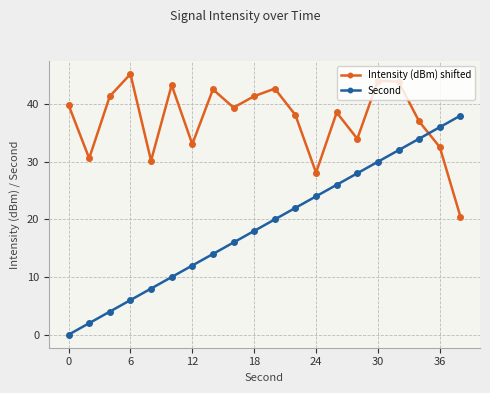

What is the lowest value of the Intensity (dBm) shifted series?

20.5